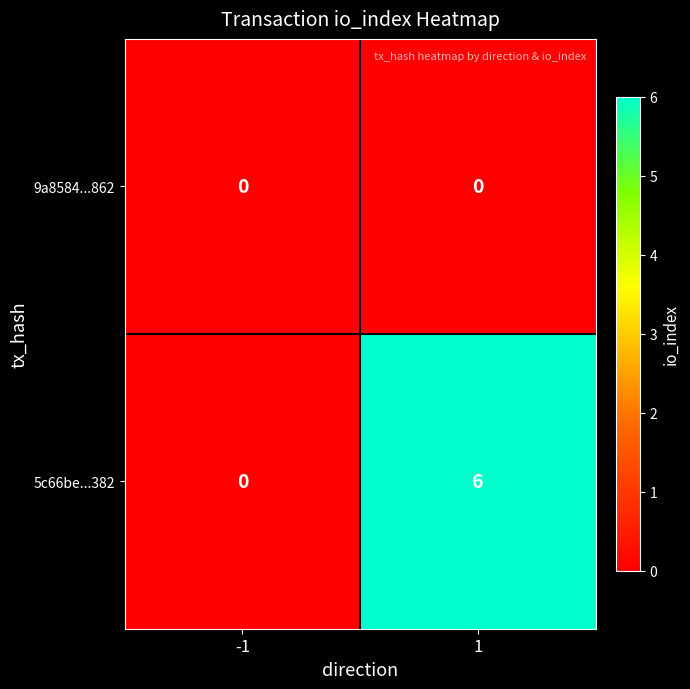

Reading left to right, list all the values displayed in this chart.

9a8584...862: 0	0
5c66be...382: 0	6